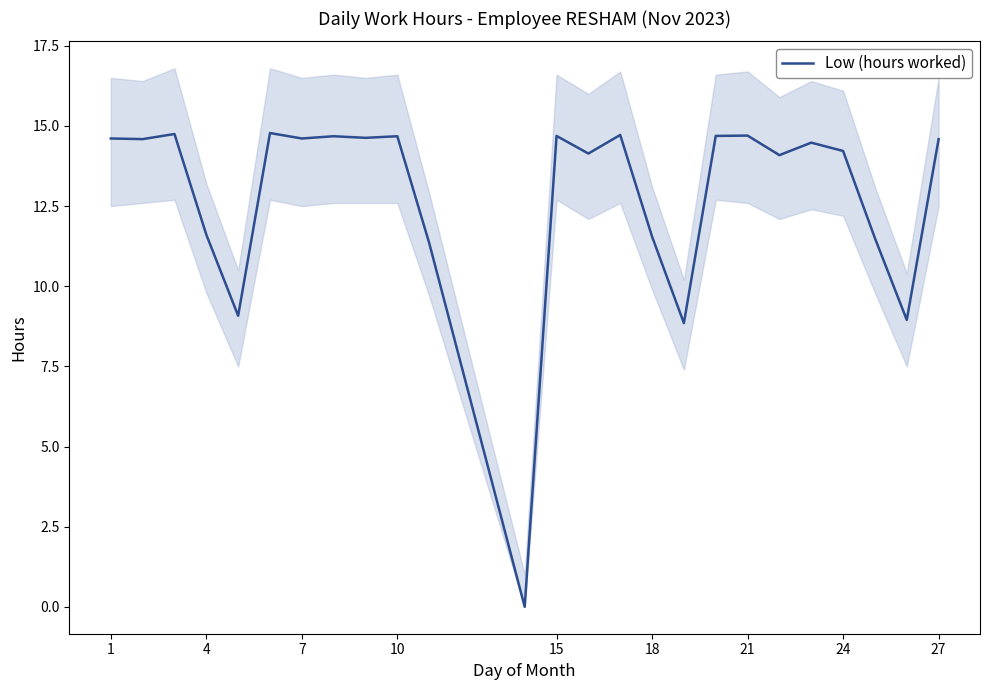

What is the average value?

12.8